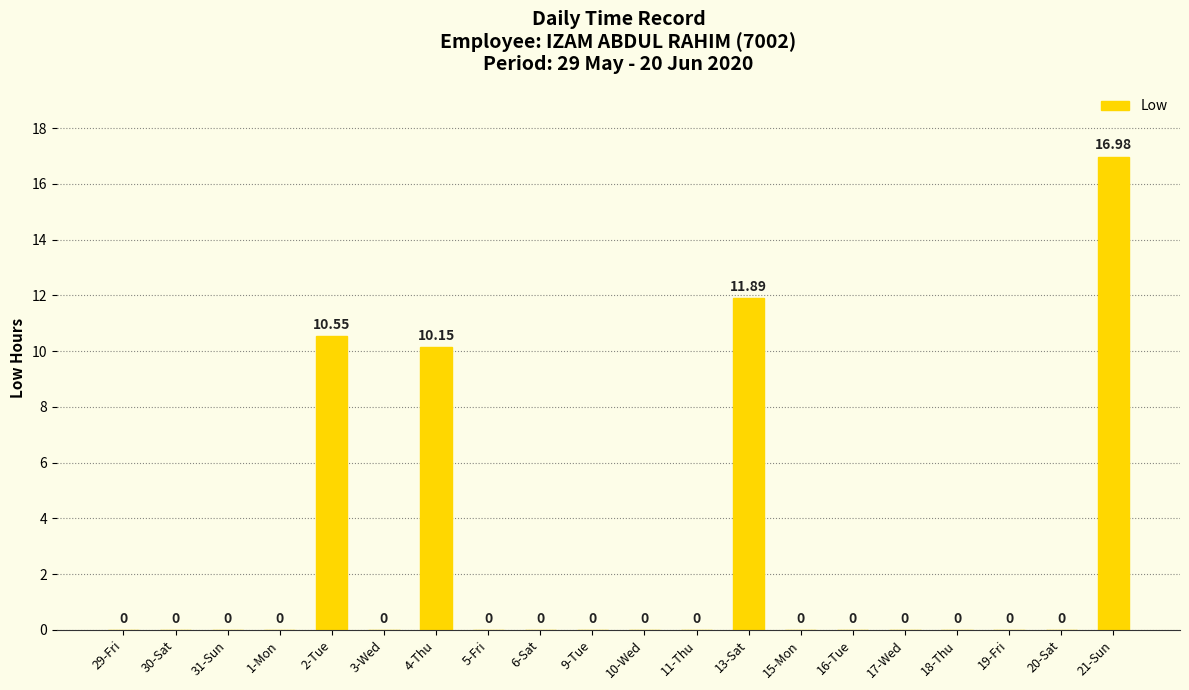

Which has a higher value, 2-Tue or 5-Fri?

2-Tue